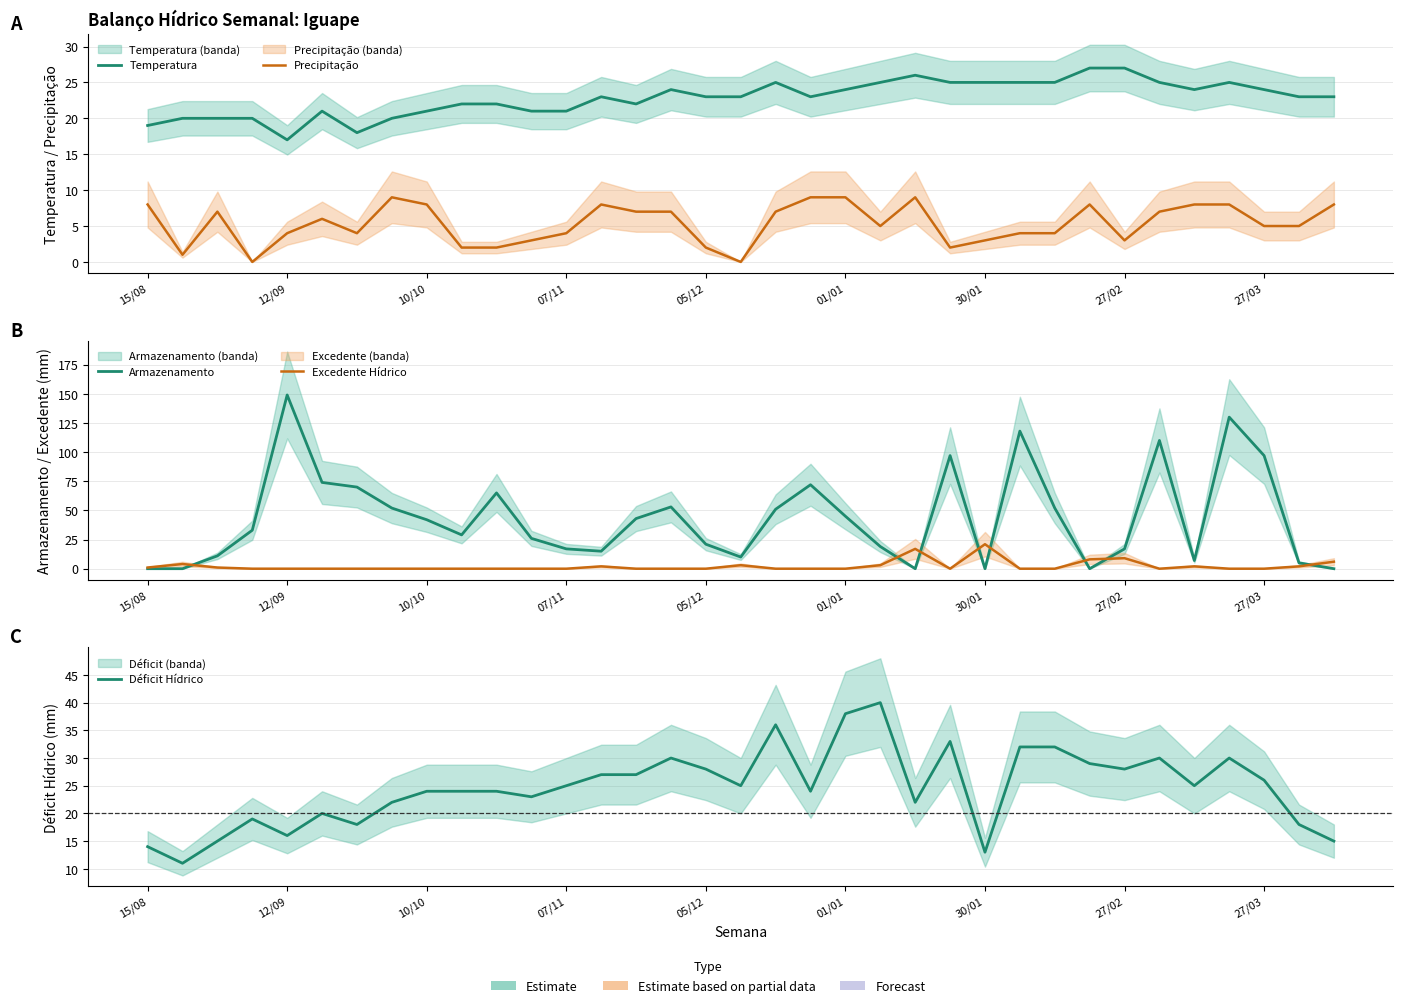

What is the difference between the second highest and second lowest values in the Déficit Hídrico series?

25